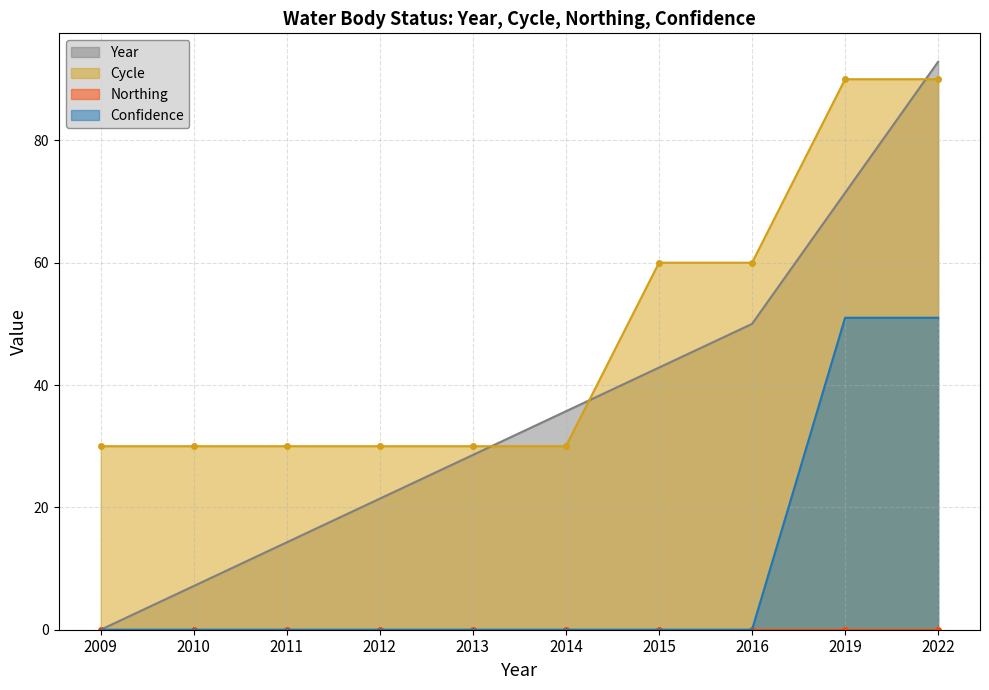

What is the sum of the Cycle values at 2016 and 2015?

120.0